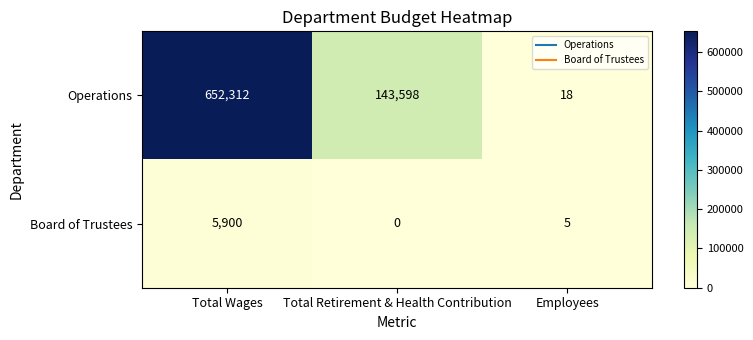

What is the sum of the Operations values at Employees and Total Retirement & Health Contribution?

143616